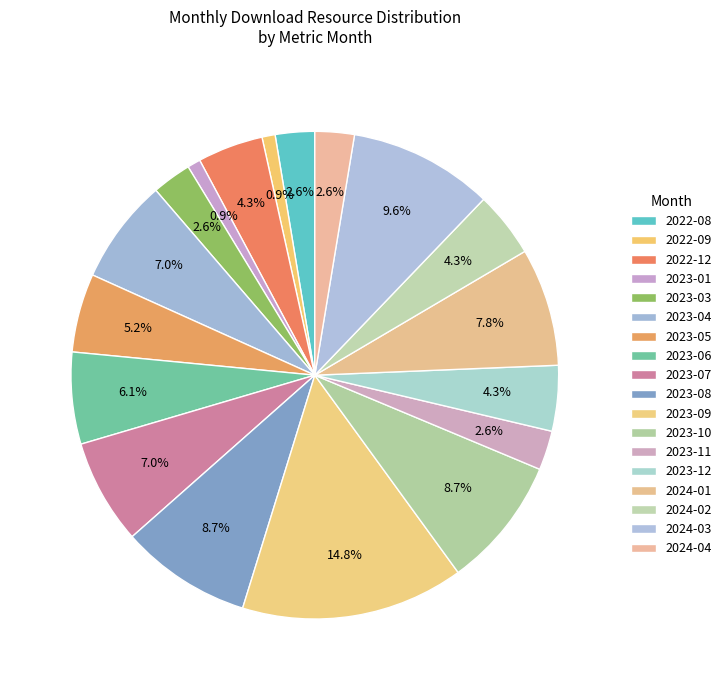

To the nearest percent, what portion does 2024-04 represent?

3%